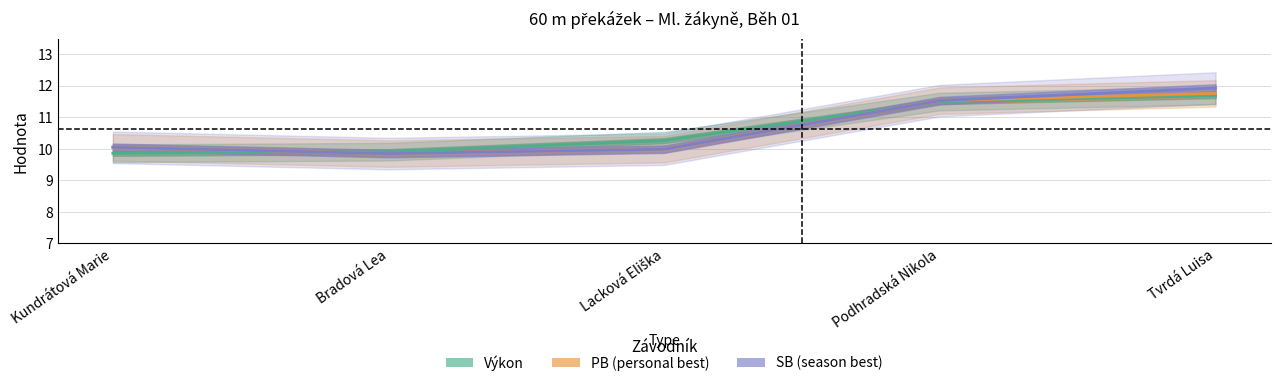

The value of SB at Bradová Lea is 14.5. True or false?

False